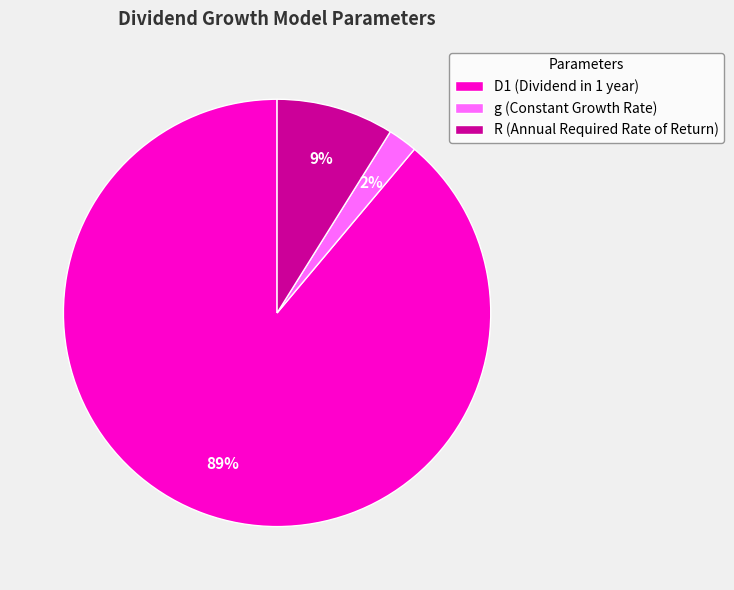

Is the sum of D1 (Dividend in 1 year) and R (Annual Required Rate of Return) greater than half?

Yes